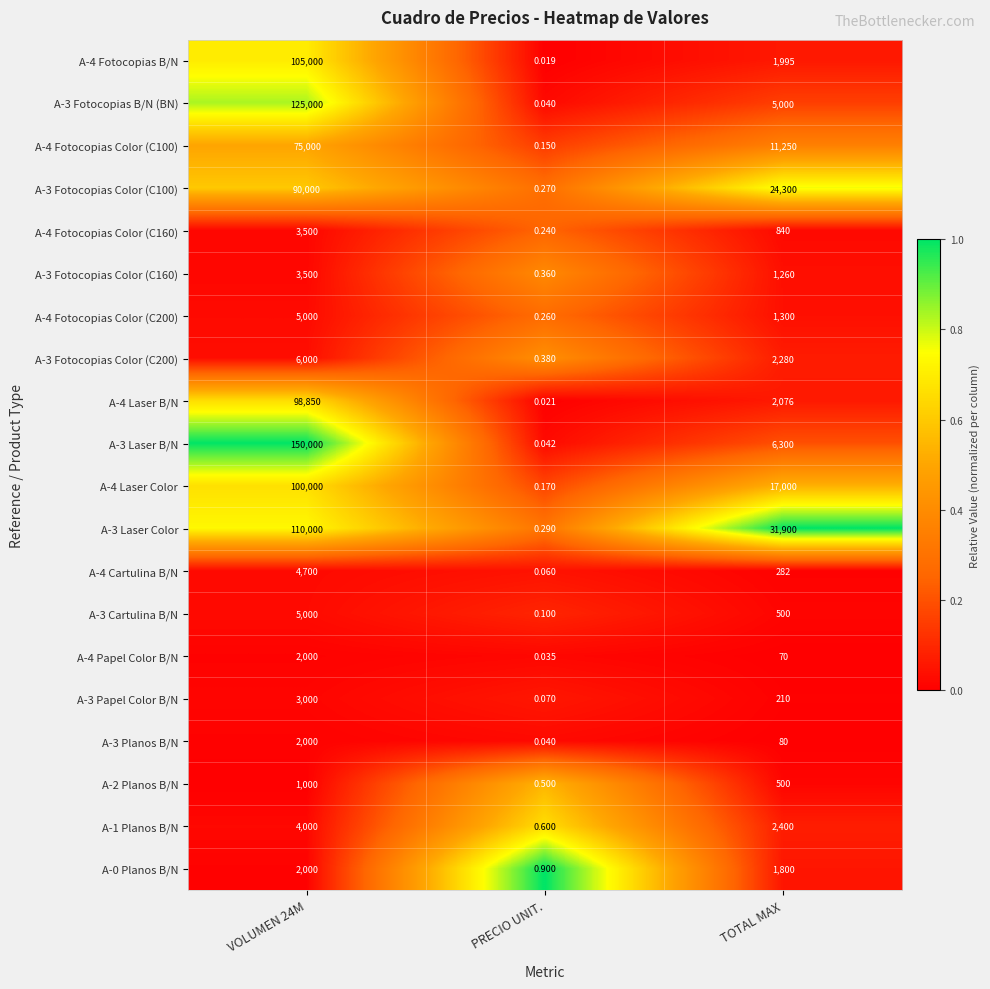

Which category has the highest value across all series?

VOLUMEN 24M